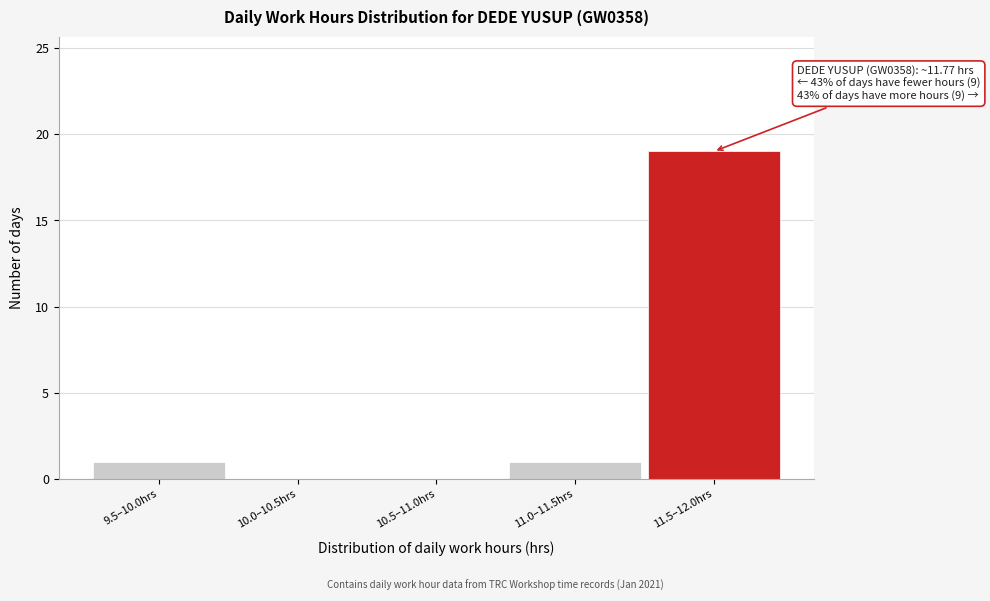

Reading left to right, transcribe all the data shown in this chart.

9.5–10.0hrs=1	10.0–10.5hrs=0	10.5–11.0hrs=0	11.0–11.5hrs=1	11.5–12.0hrs=19